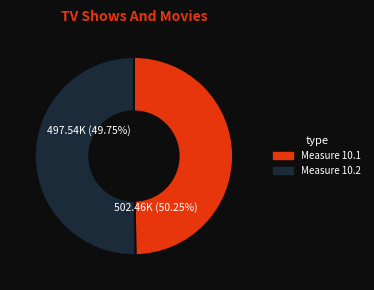

Count the number of slices in the pie.

2